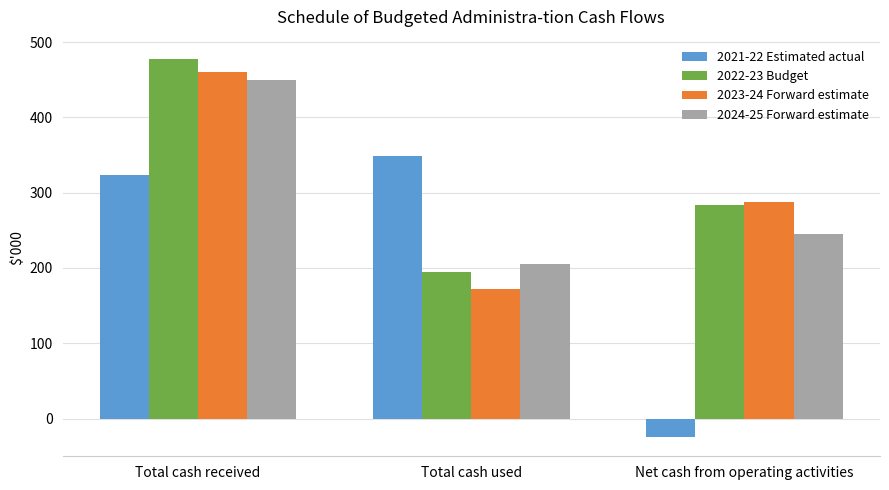

The 2021-22 Estimated actual series shows 201 at Total cash received. True or false?

False